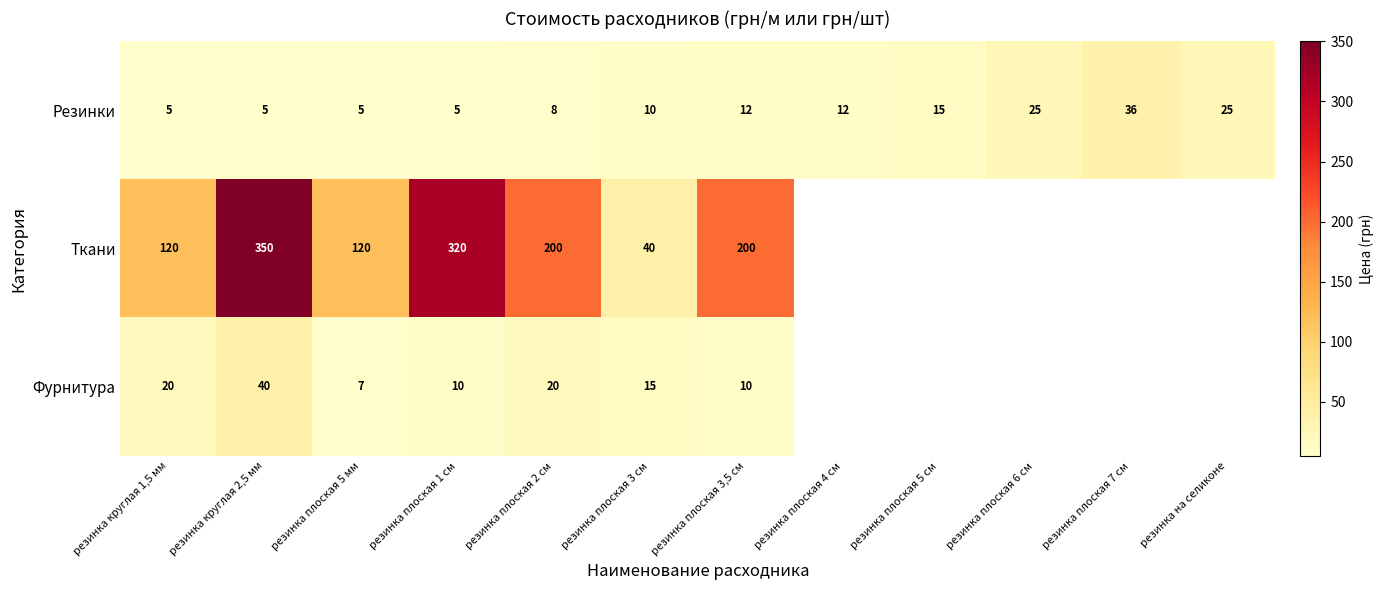

At резинка плоская 2 см, list the series in order from smallest to largest.

Резинки, Фурнитура, Ткани